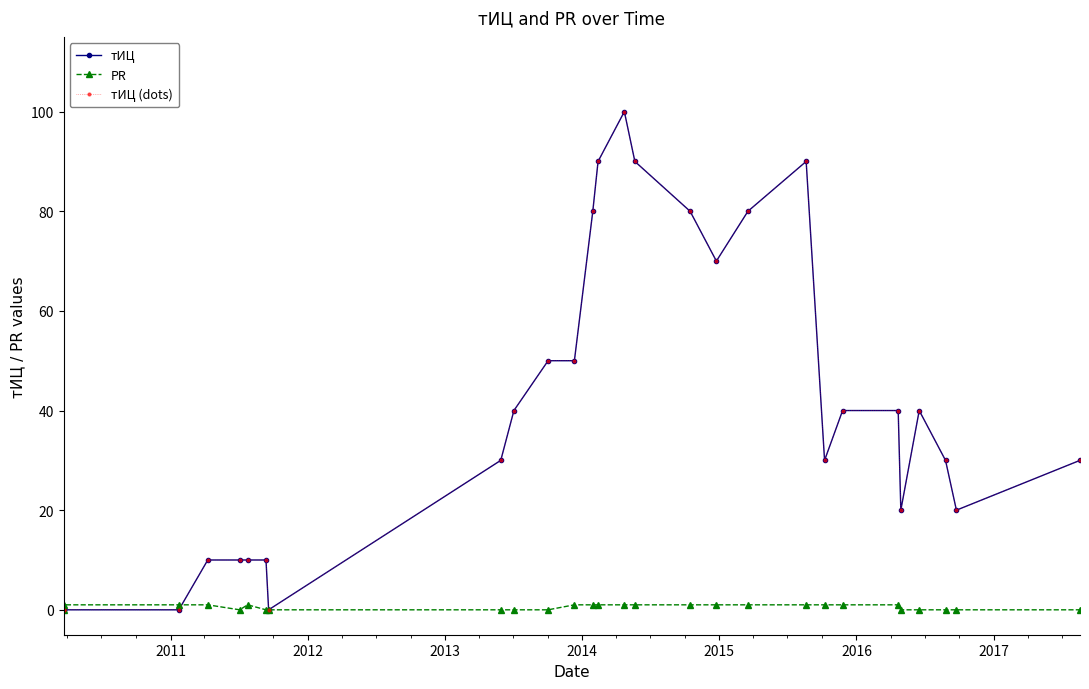

Does the chart have visible grid lines?

No